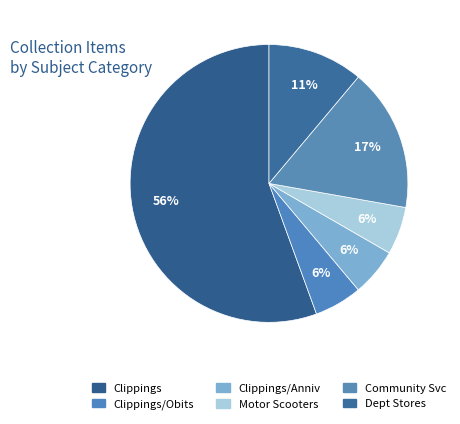

Count the number of slices in the pie.

6